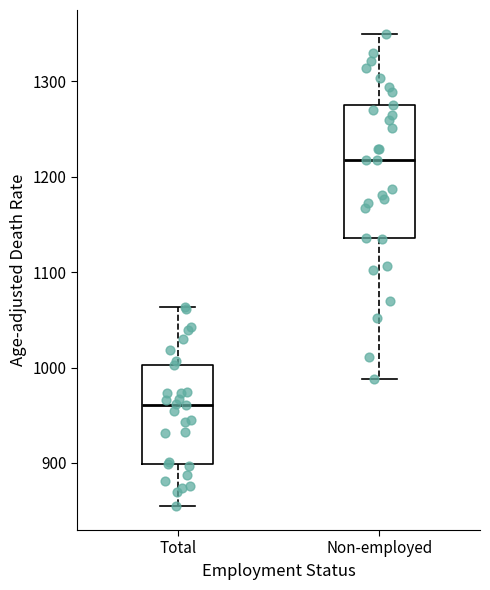

Reading left to right, transcribe this box plot: for each box, give where its median line is, the range the box spans, and where its two whiskers end, as read against the y-axis. The values are not printed on the chart, so give them approximately, as read against the axis.

Total: median 960, box 900 to 1000, whiskers 850 to 1060
Non-employed: median 1220, box 1140 to 1280, whiskers 990 to 1350